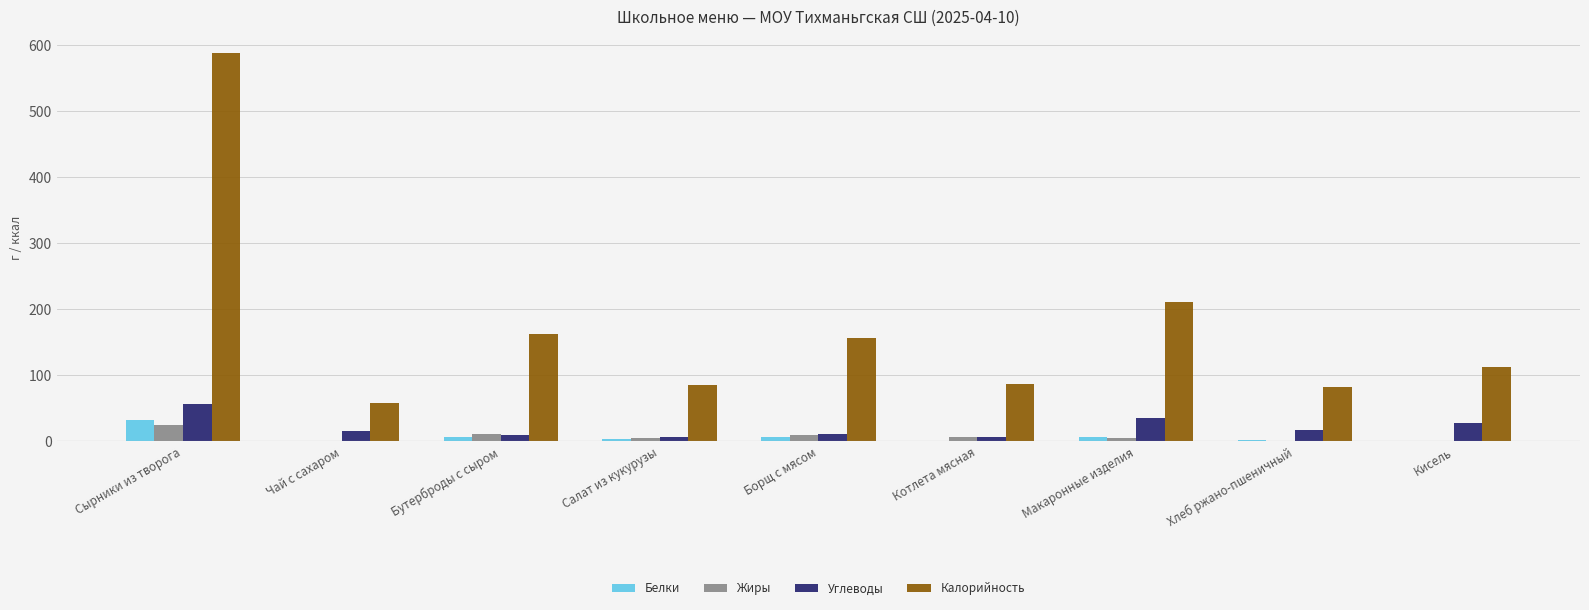

What is the maximum value for Жиры?

25.0